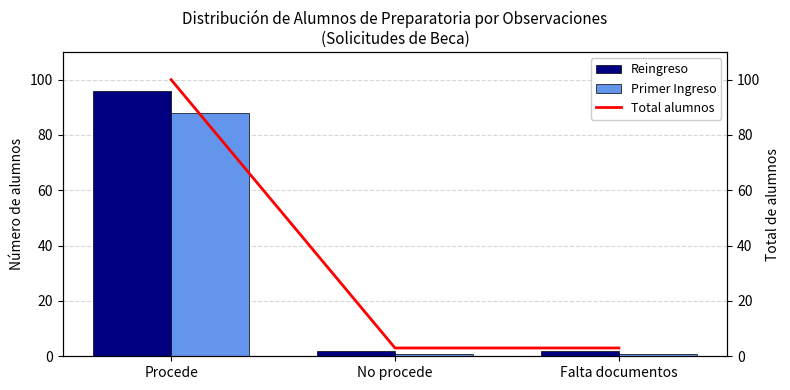

What is the label of the 3rd bar from the right?

Procede